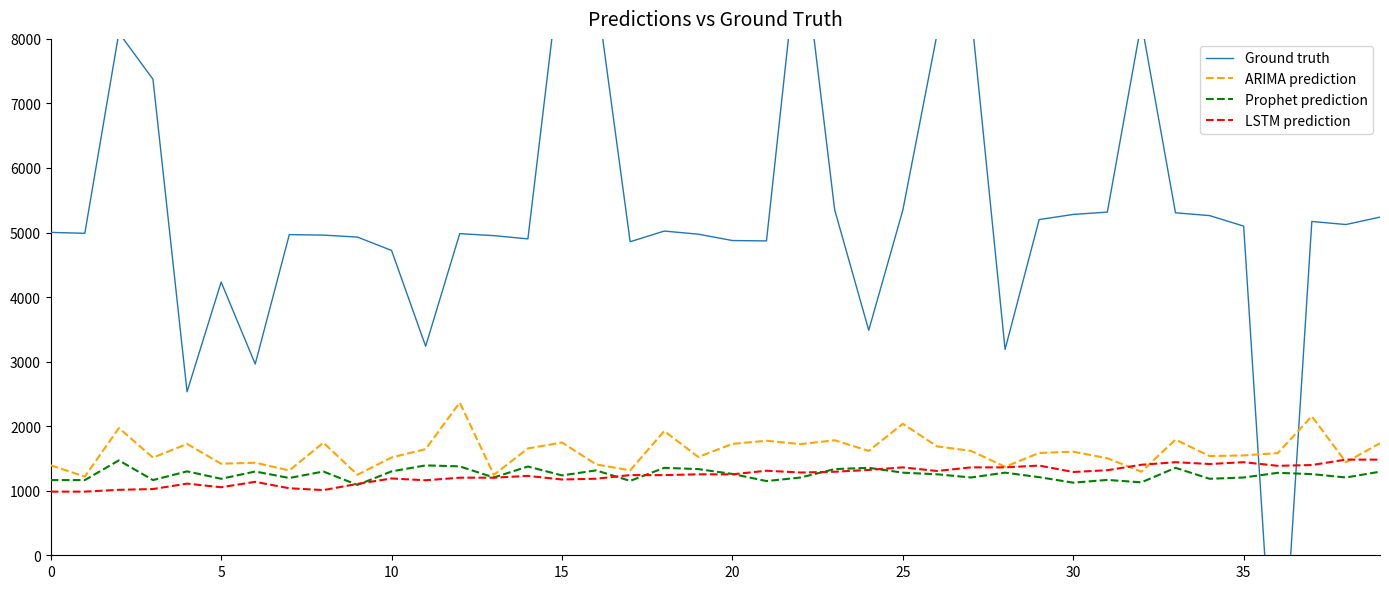

How many interior local peaks does the Prophet prediction series have?

13